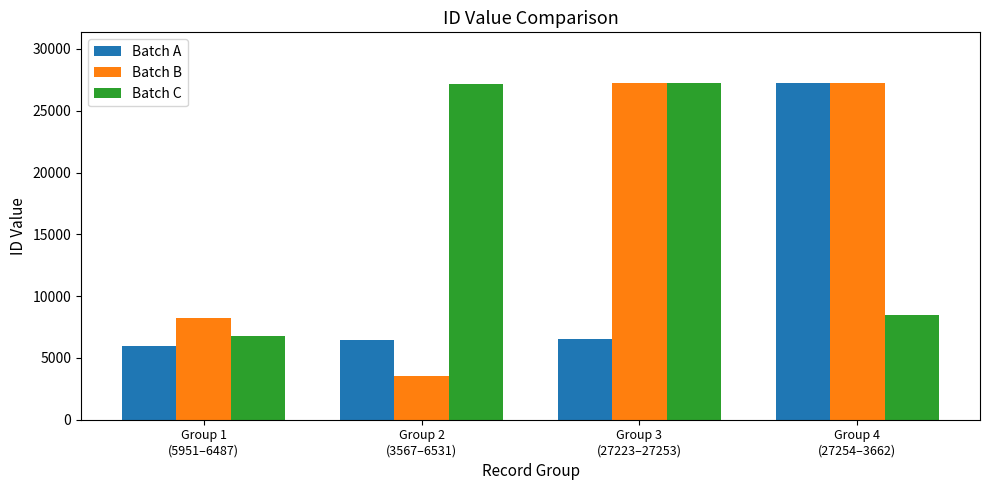

Which series has the largest total across all categories?

Batch C